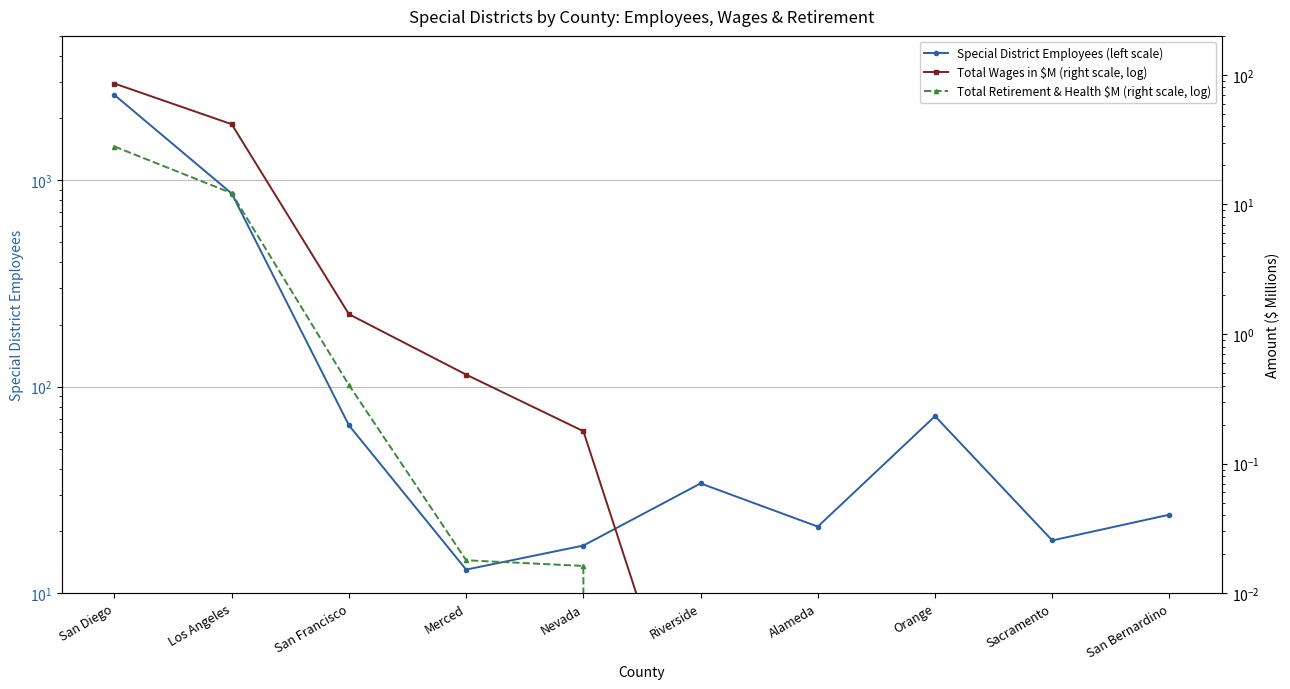

What is the label of the 5th point from the left?

Nevada